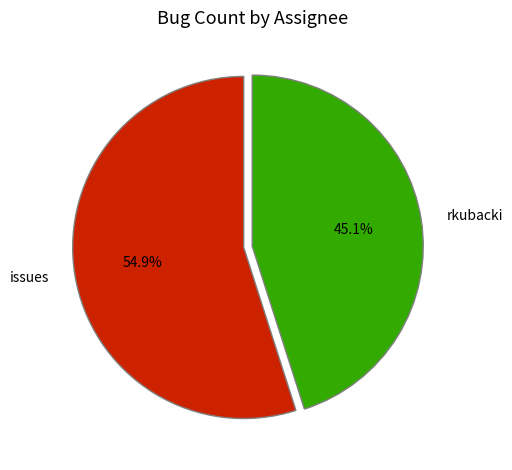

What is the total percentage of issues and rkubacki?

100.0%